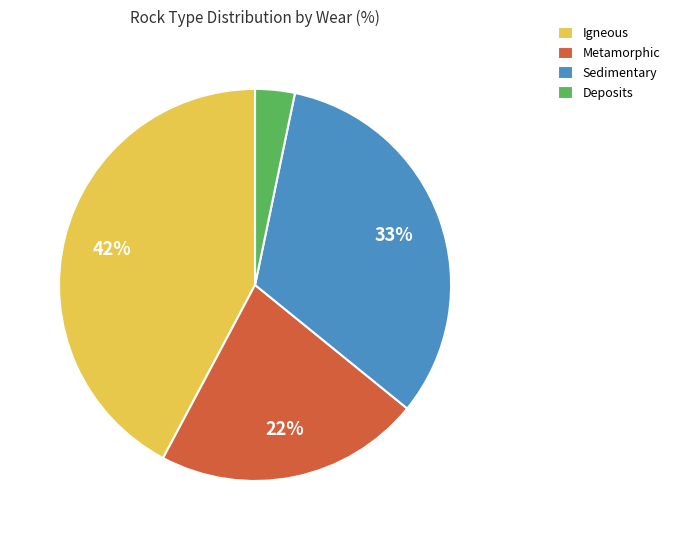

Does Metamorphic represent more than half of the total?

No